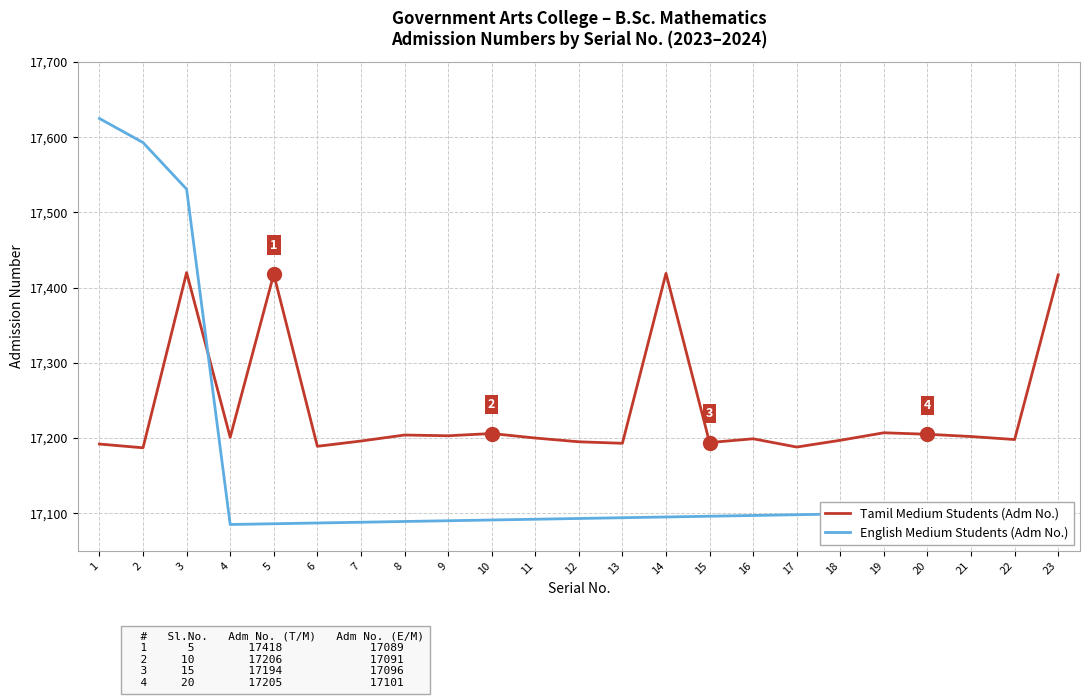

The English Medium Students (Adm No.) series shows 17091 at 10. True or false?

True